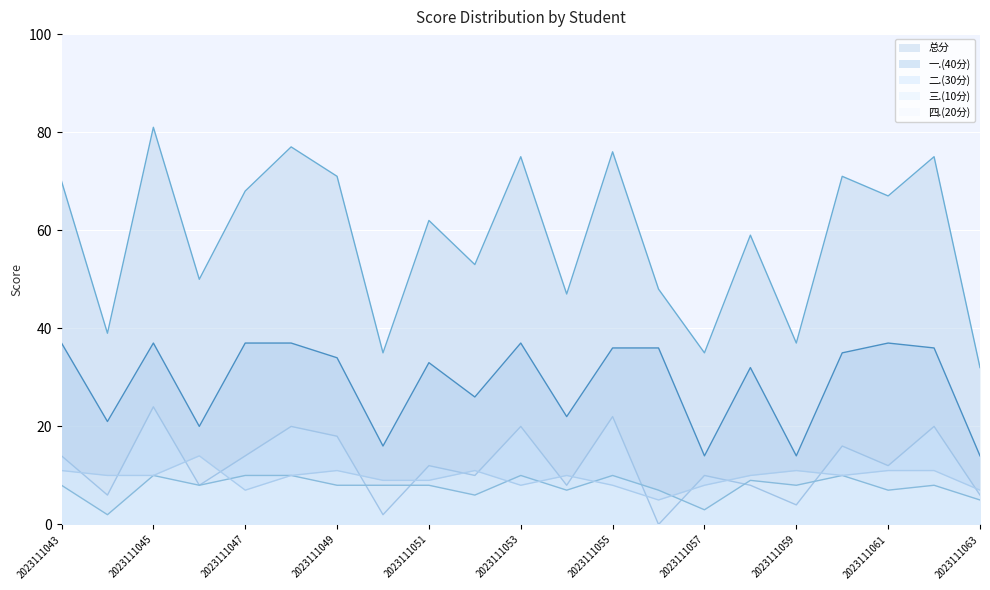

What are all the series names shown in the legend?

总分, 一.(40分), 二.(30分), 三.(10分), 四.(20分)